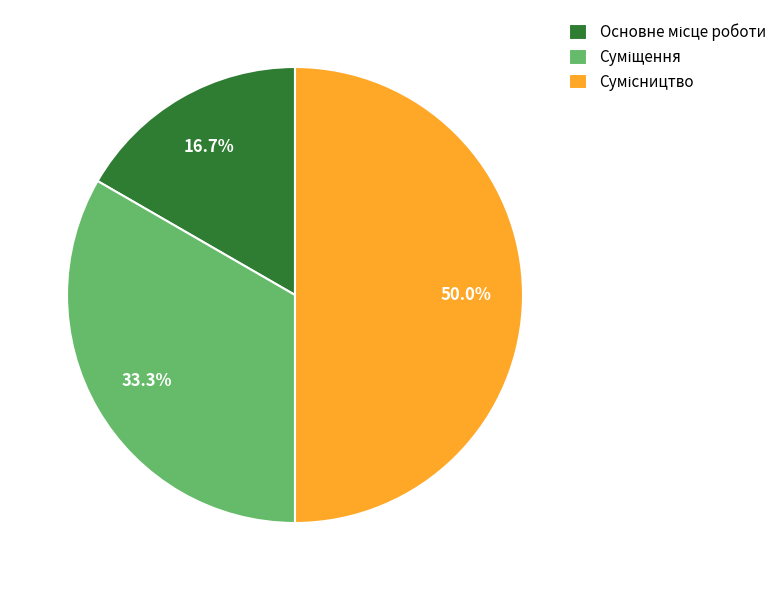

What is the change in value from Суміщення to Сумісництво?

+1